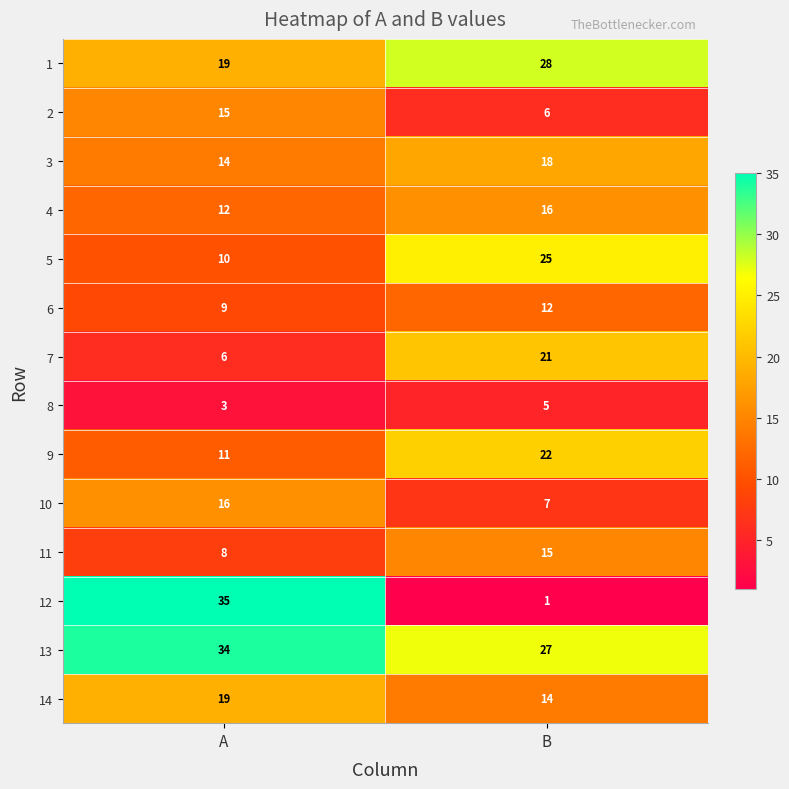

Read the 2 value at A.

15